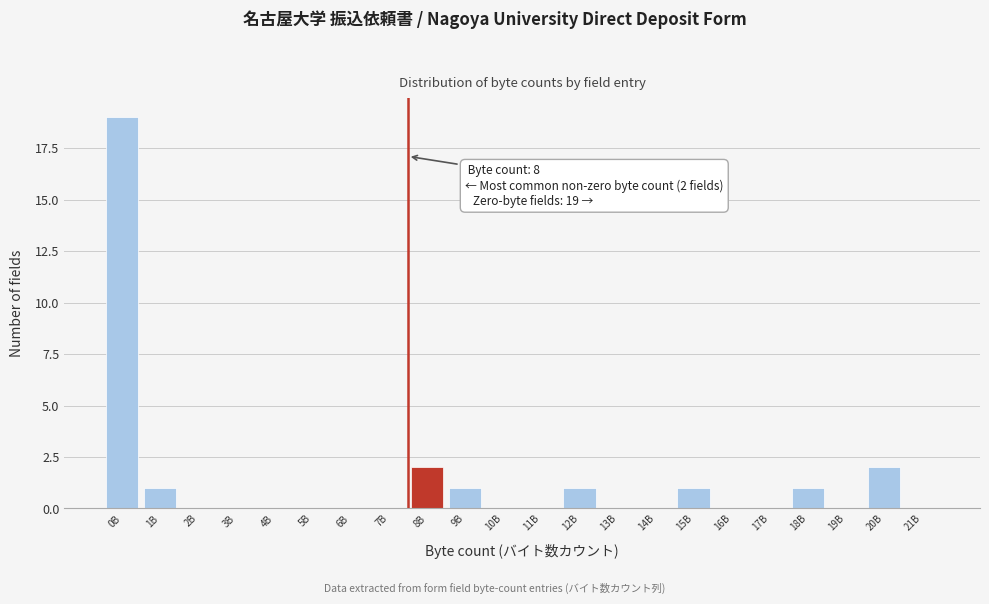

Reading left to right, transcribe all the data shown in this chart.

0B=19	1B=1	2B=0	3B=0	4B=0	5B=0	6B=0	7B=0	8B=2	9B=1	10B=0	11B=0	12B=1	13B=0	14B=0	15B=1	16B=0	17B=0	18B=1	19B=0	20B=2	21B=0